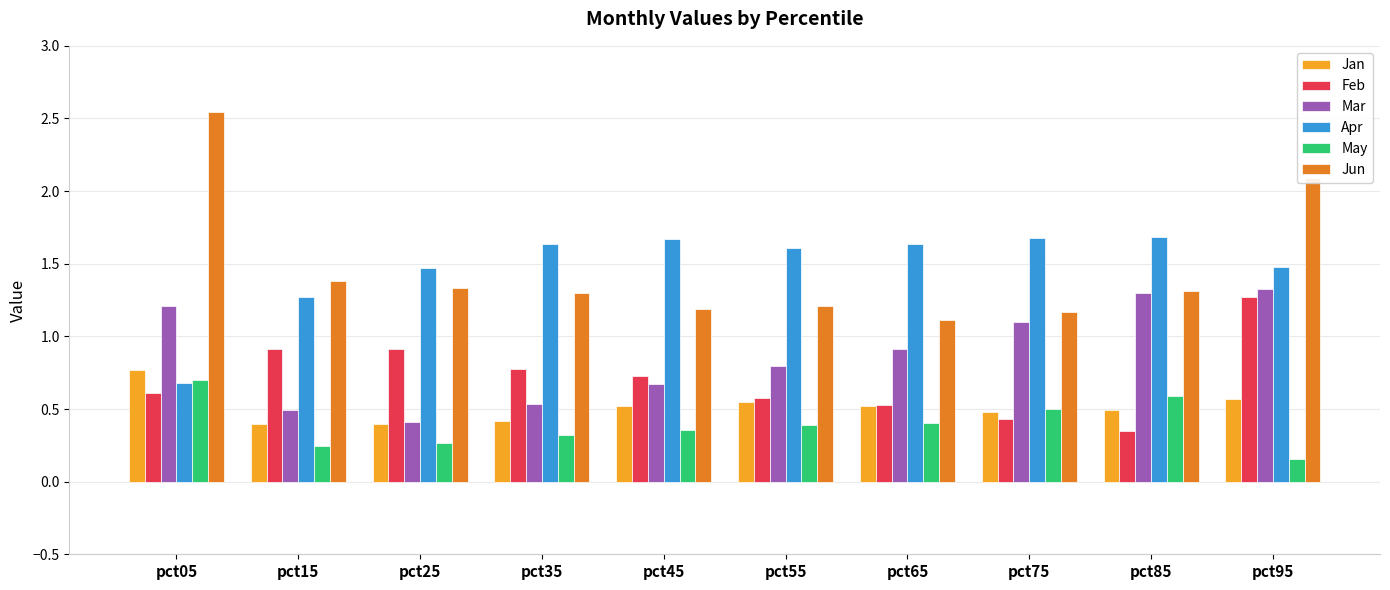

At which category is the sum across all series the highest?

pct95